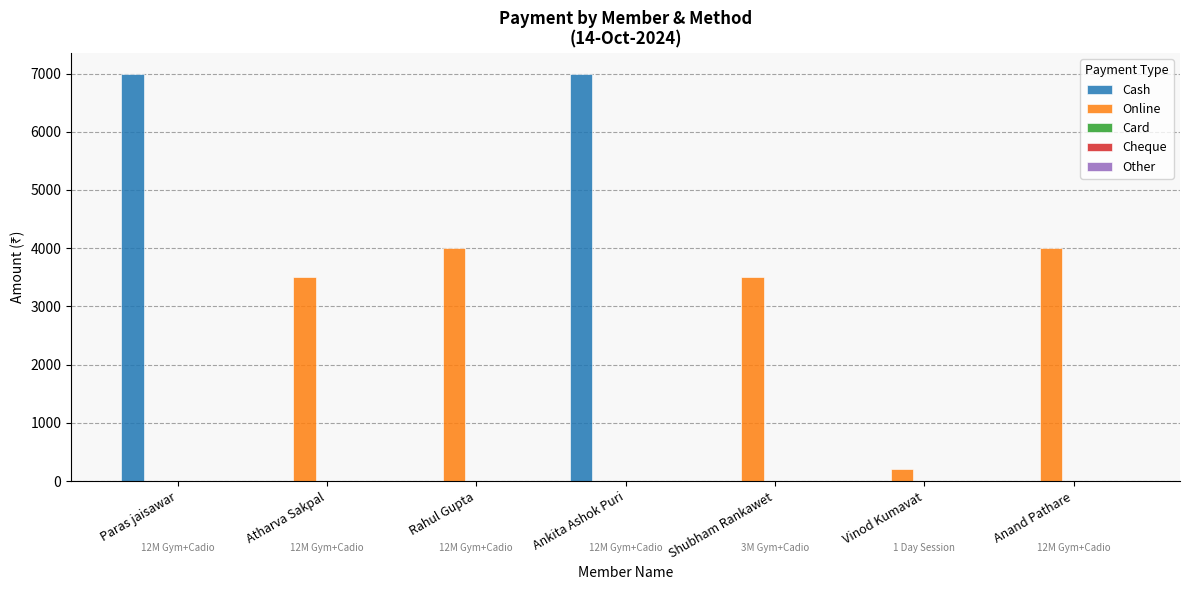

How many groups of bars are there?

7